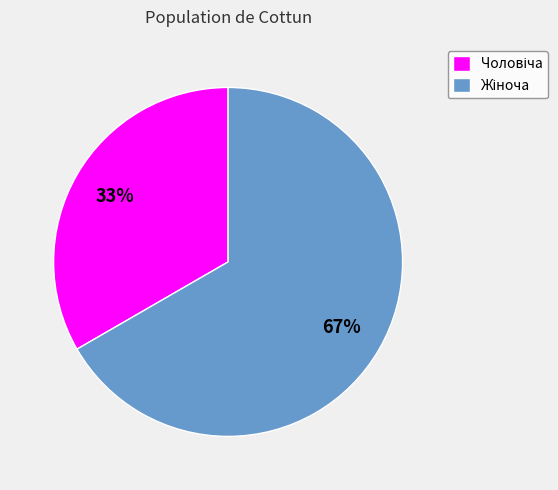

To the nearest percent, what is the average slice percentage?

50%